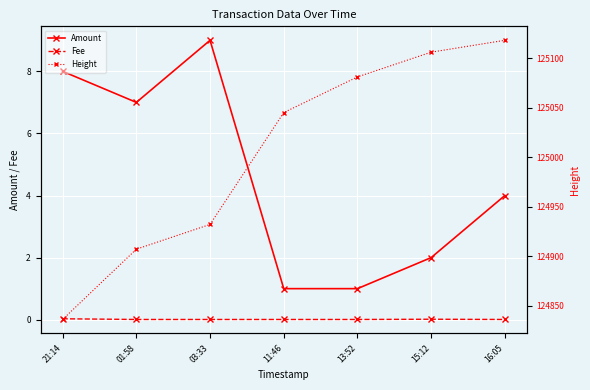

At 03:33, list the series in order from largest to smallest.

Height, Amount, Fee